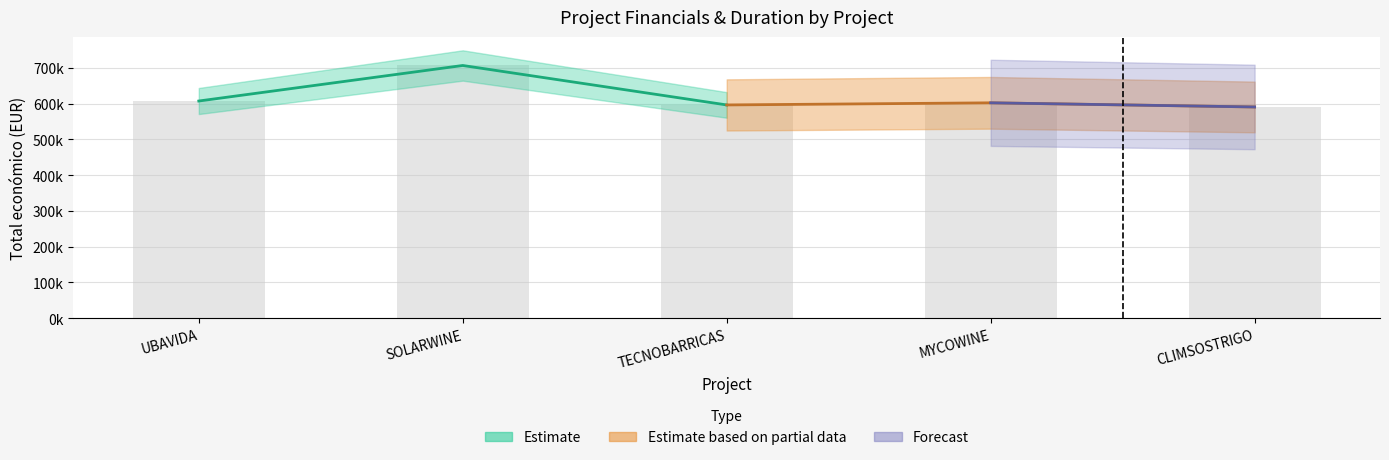

What is the change in value from MYCOWINE to CLIMSOSTRIGO?

-11583.4